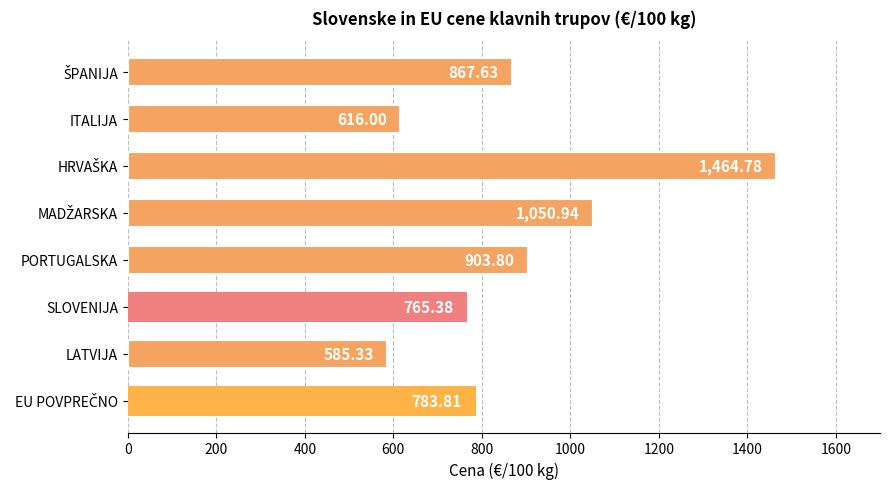

What is the change in value from ITALIJA to SLOVENIJA?

+149.4